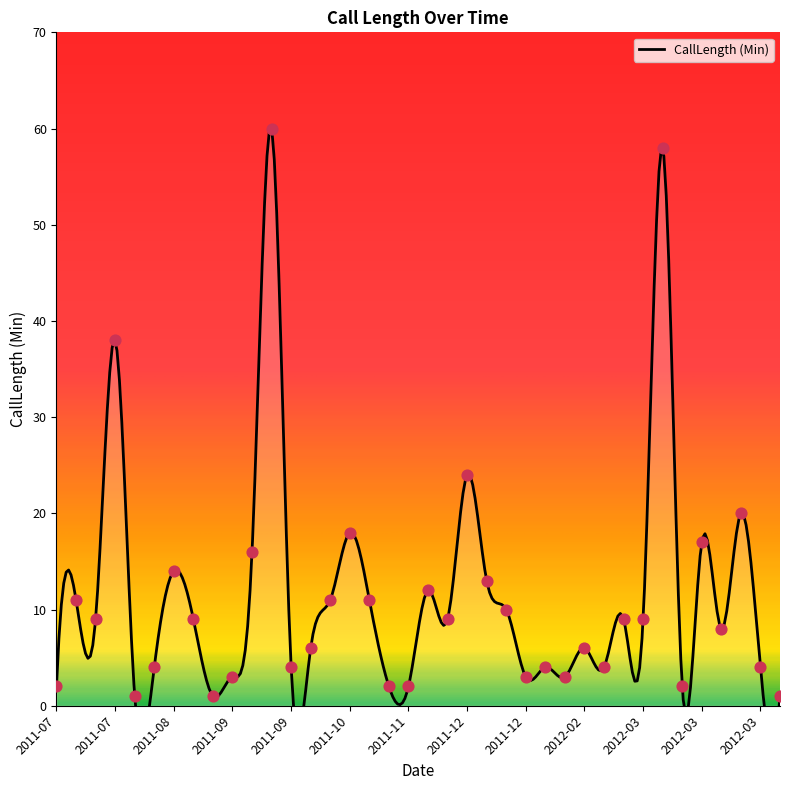

What is the change in value from 2012-02-17 to 2011-12-09?

+6